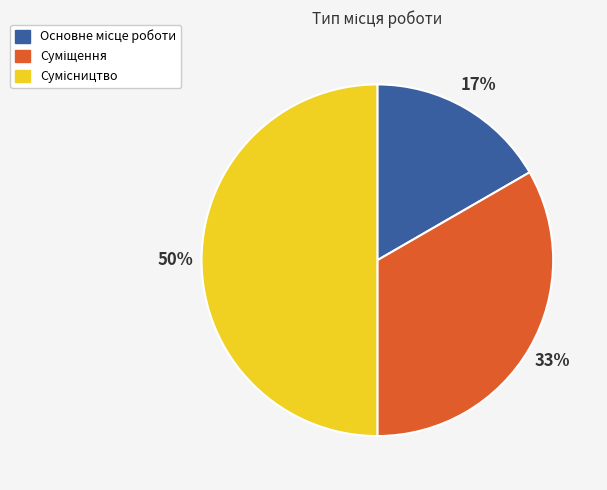

To the nearest percent, what is the average slice percentage?

33%